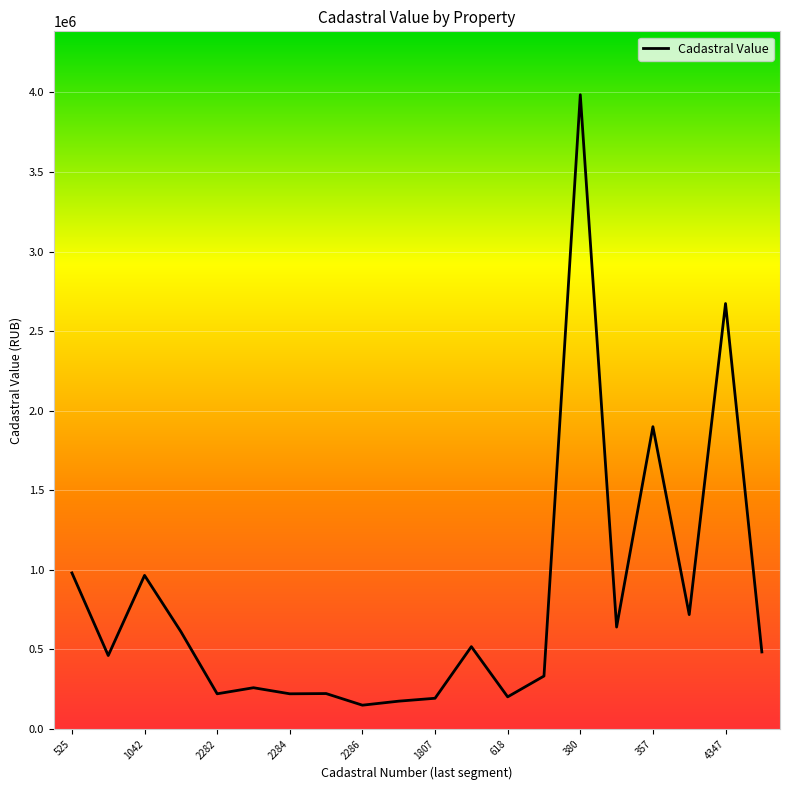

The chart shows a value of 483701.6 at 19. True or false?

True